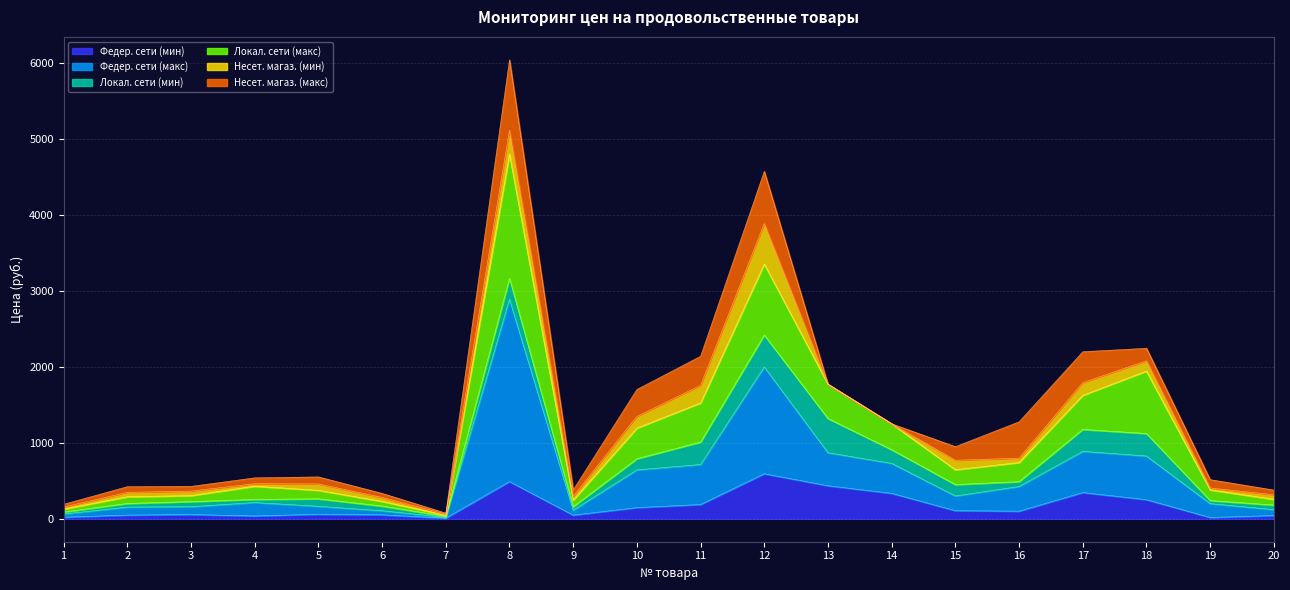

At which category is the sum across all series the highest?

8